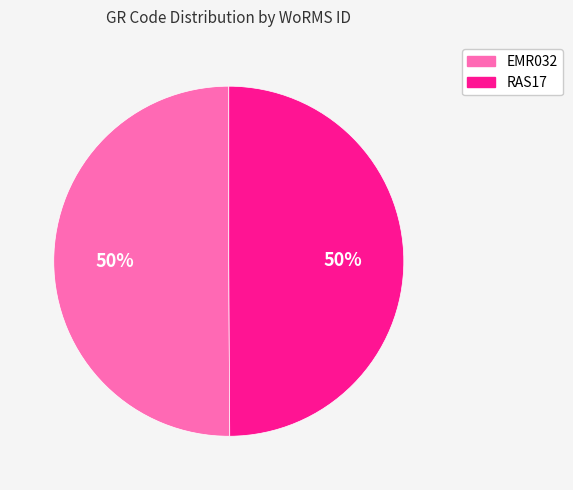

How many segments does this pie chart have?

2